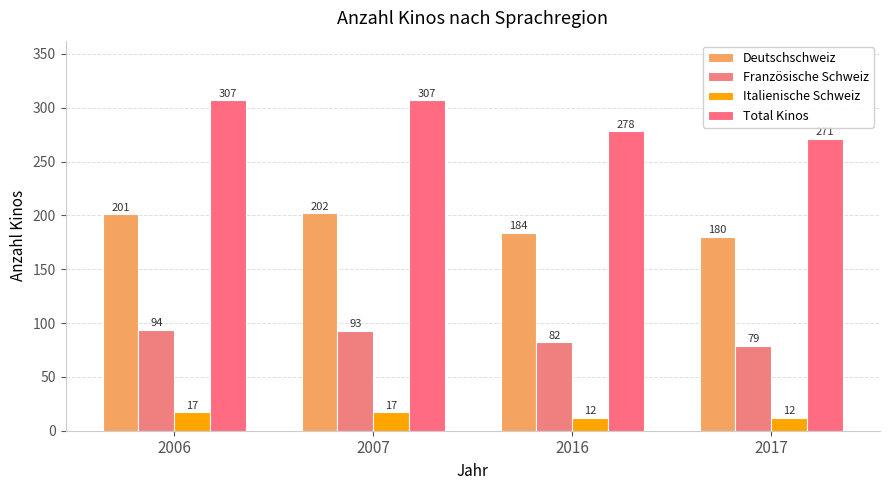

Which category has the lowest value across all series?

2016